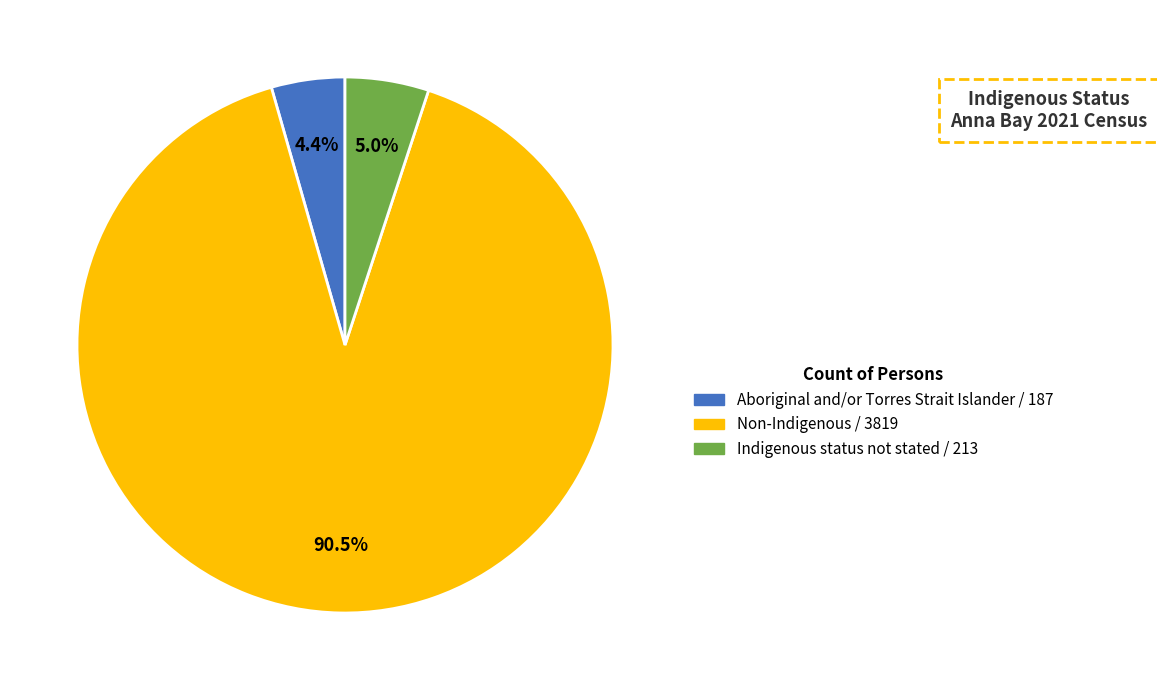

What percentage is NOT represented by Indigenous status not stated?

95.0%